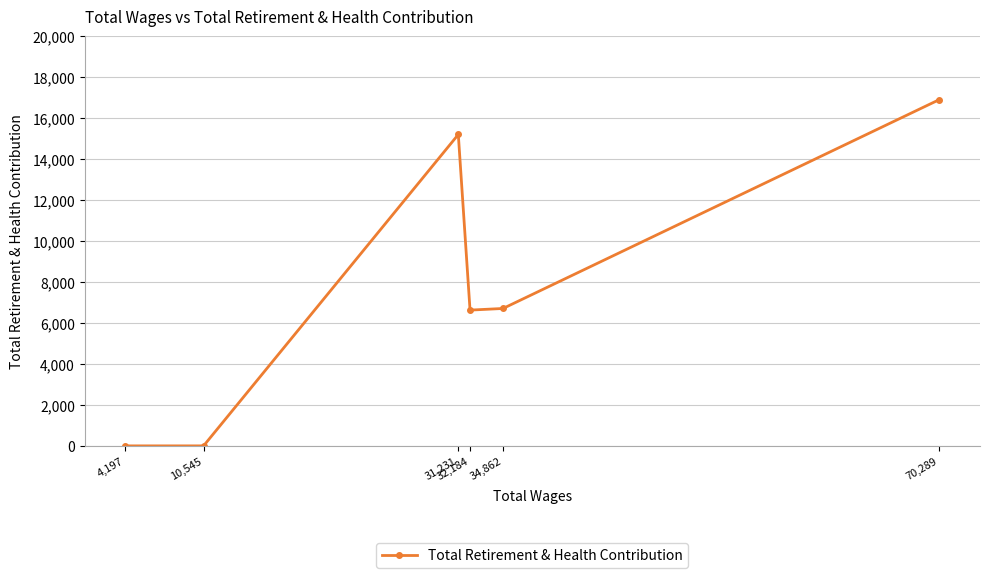

Rank the categories by value from highest to lowest.

70,289, 31,231, 34,862, 32,184, 10,545, 4,197